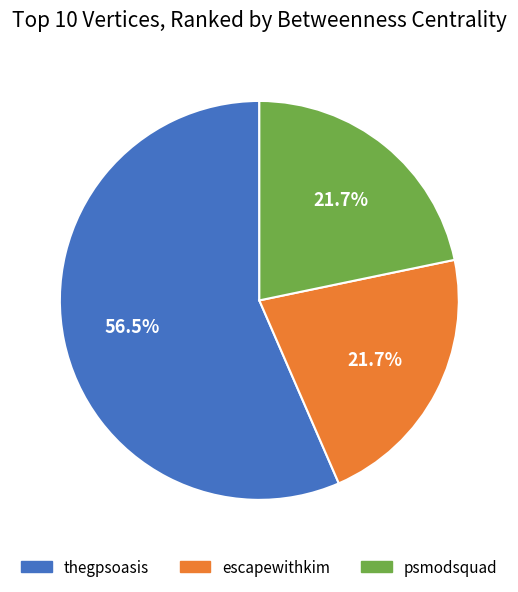

Approximately how many times larger is the value at psmodsquad compared to escapewithkim?

1.0